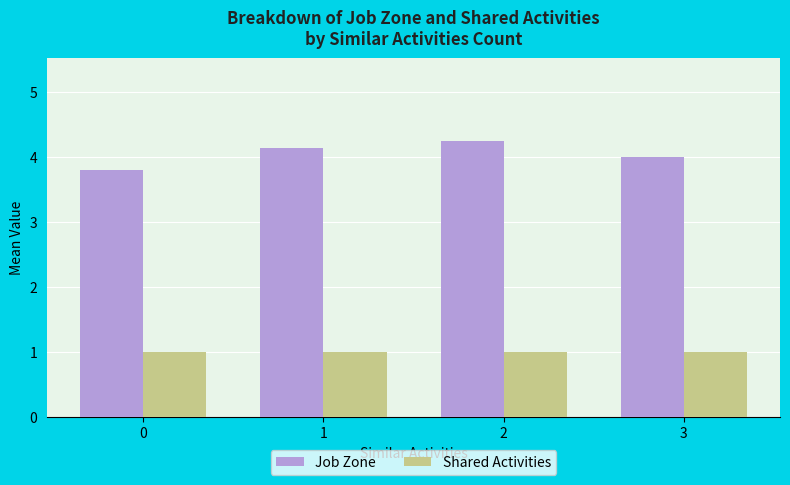

List the series in order of their overall mean, lowest first.

Shared Activities, Job Zone